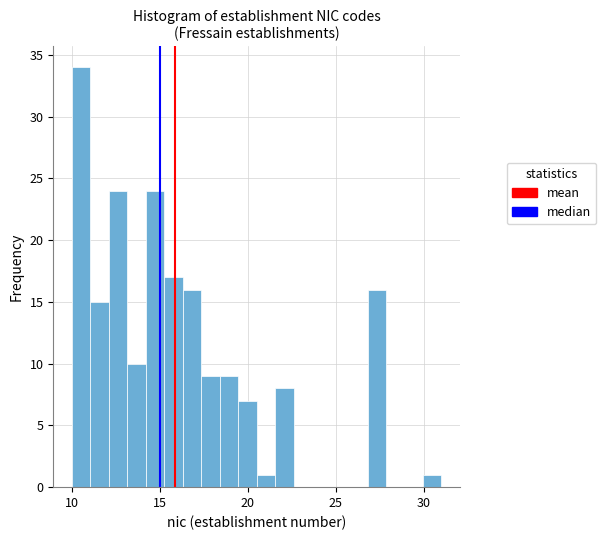

Around what value on the x-axis is the tallest bar? Give the approximate position of its centre, as read against the axis.

10.5